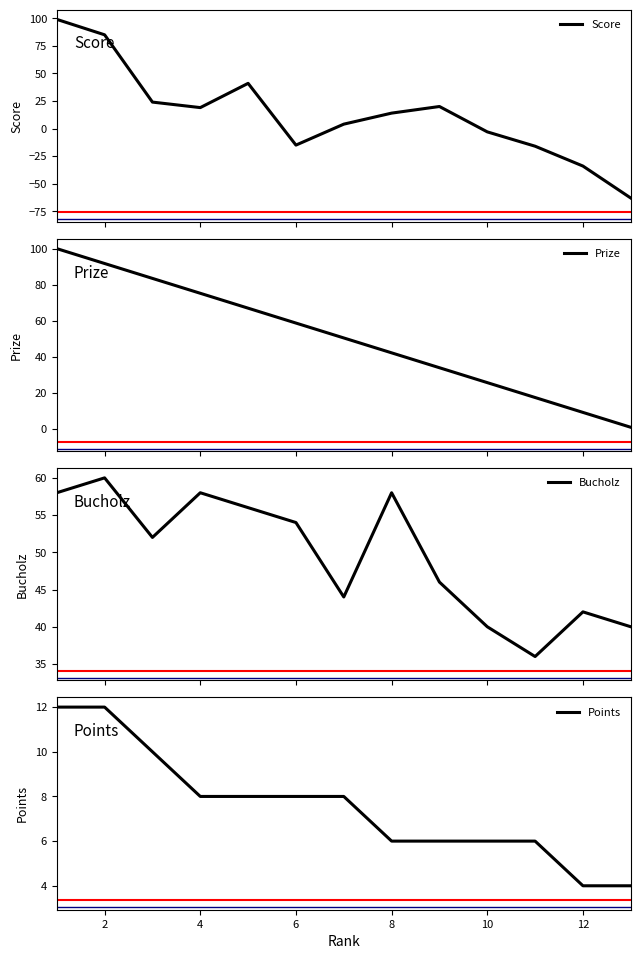

True or false: Bucholz has more than 0 interior local peaks.

True